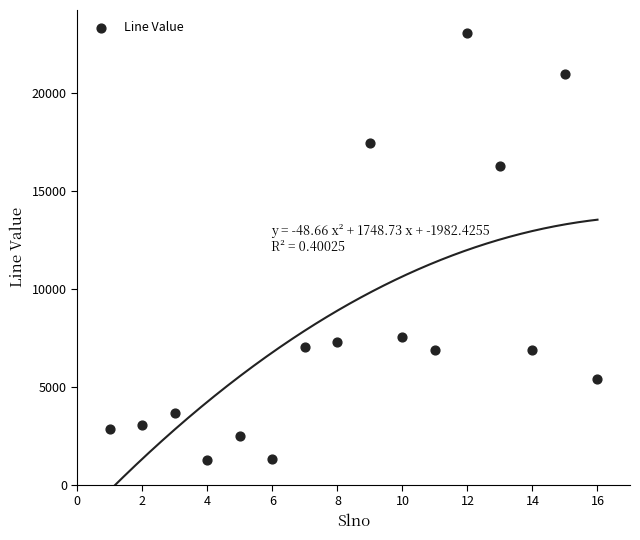

What Y value in the scatter plot is closest to 12161?

16296.8